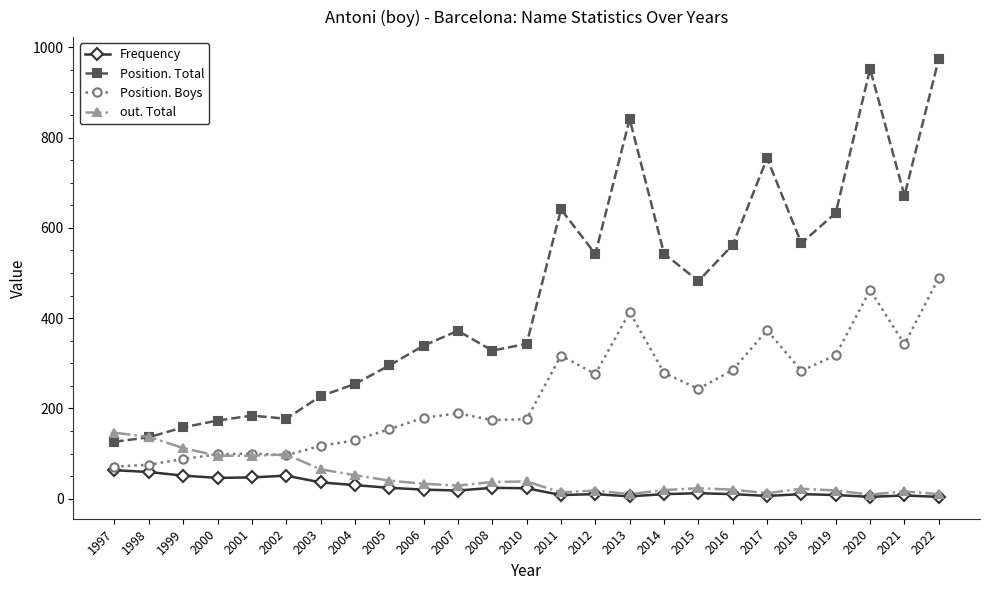

True or false: Position. Boys and Position. Total intersect in this chart.

False